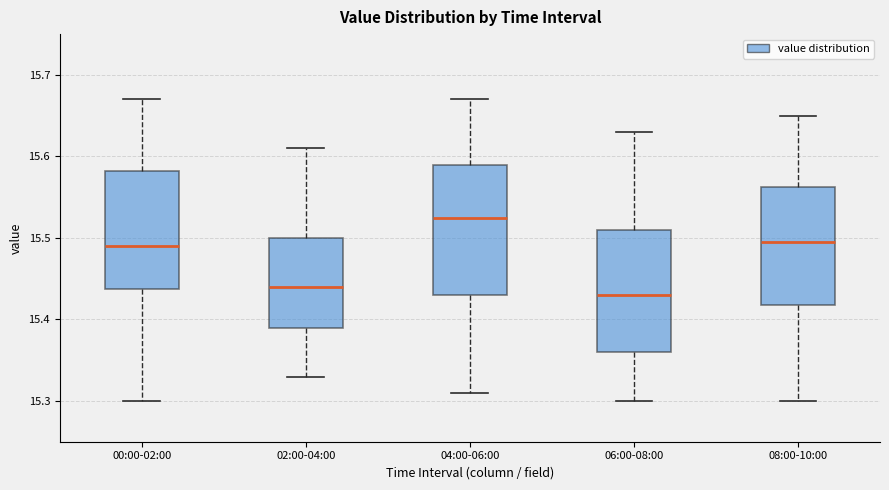

Where is the lower edge of the box for 02:00-04:00 on the y-axis? The values are not printed on the chart, so give them approximately, as read against the axis.

15.39